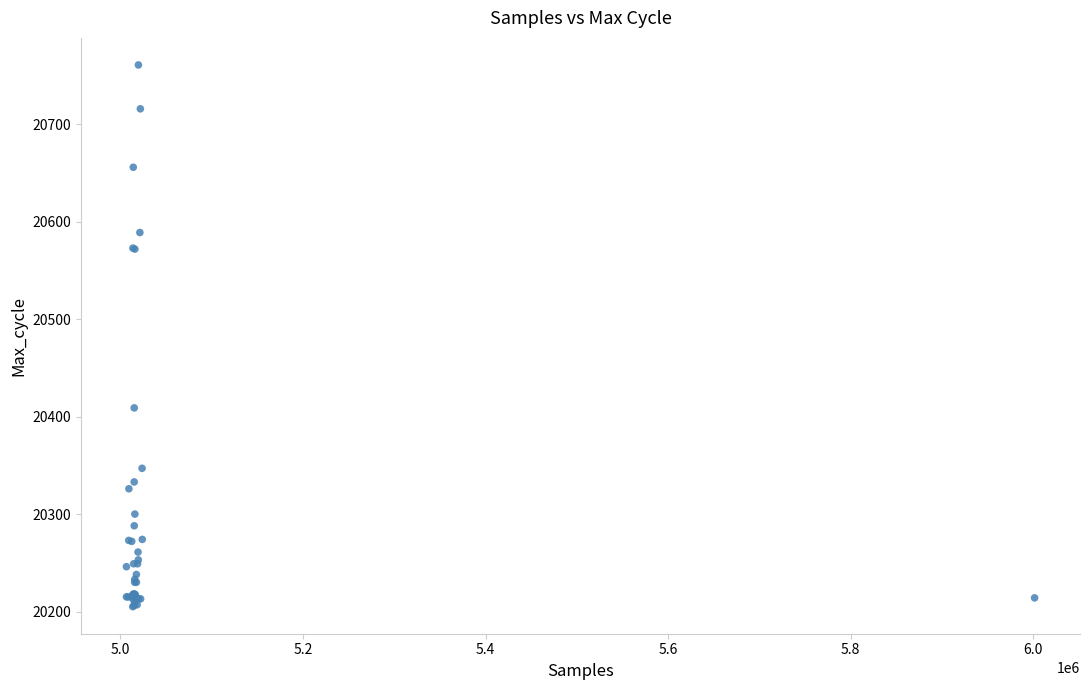

What Y value in the scatter plot is closest to 20483?

20409